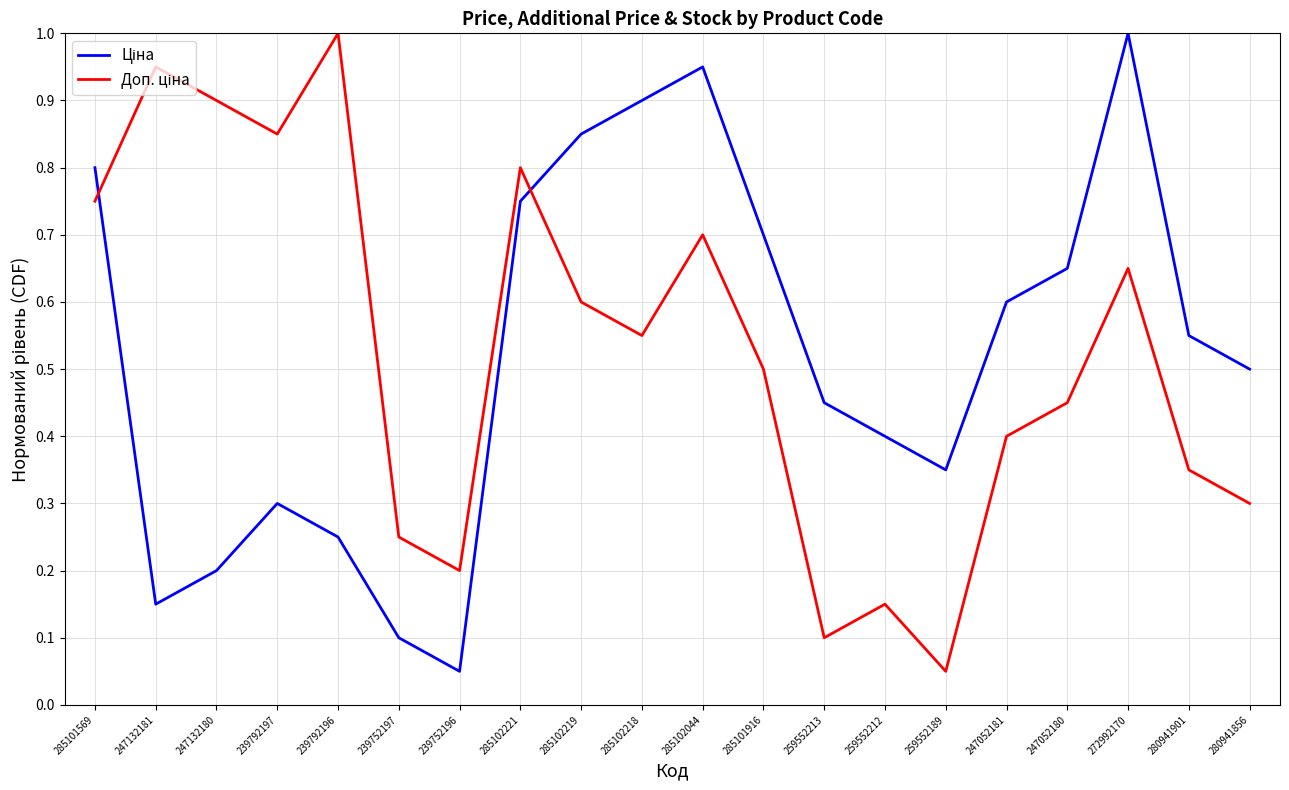

How many distinct data groups are displayed?

2